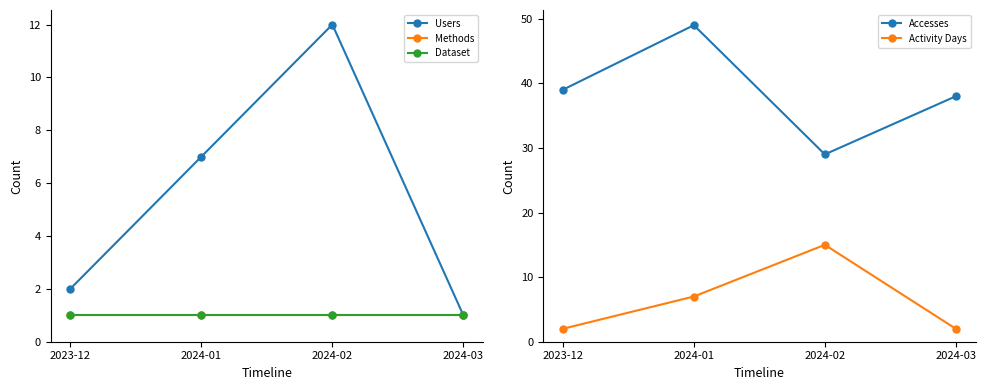

Where is Dataset nearest to the value 1?

2023-12